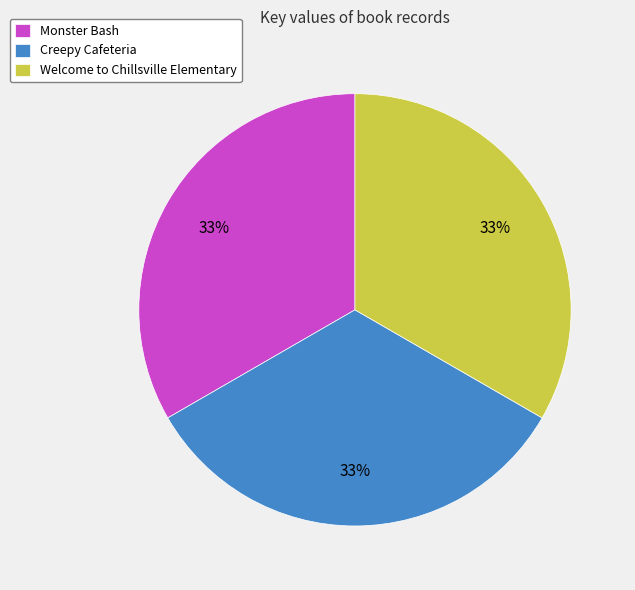

Does any single category account for the majority?

No